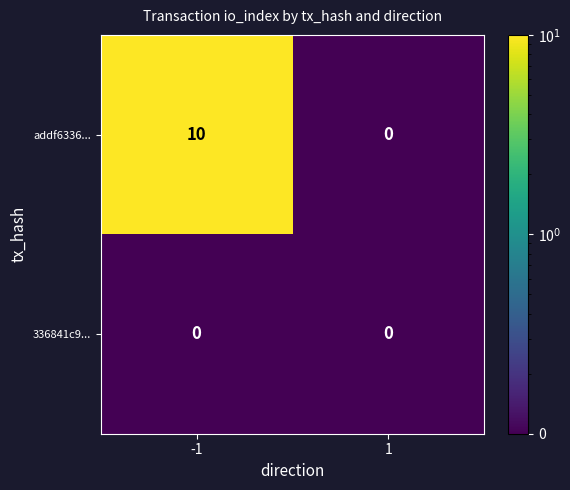

True or false: addf6336... has a value of 6 at 1.

False